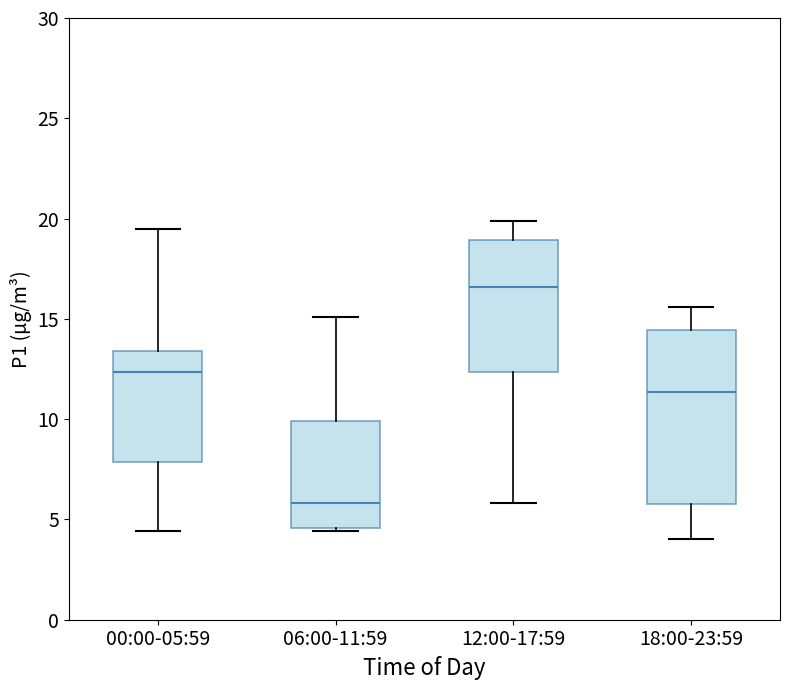

Which box is the tallest, from its lower edge to its upper edge?

18:00-23:59